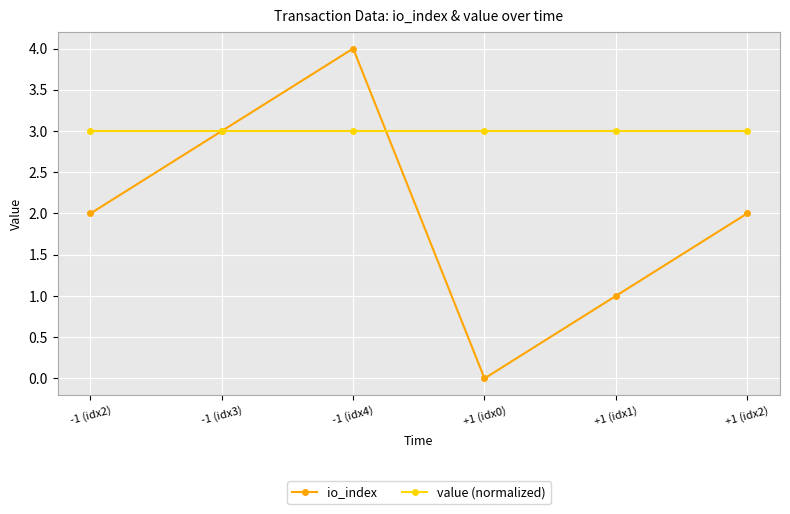

Where is the first local minimum for io_index?

+1 (idx0)